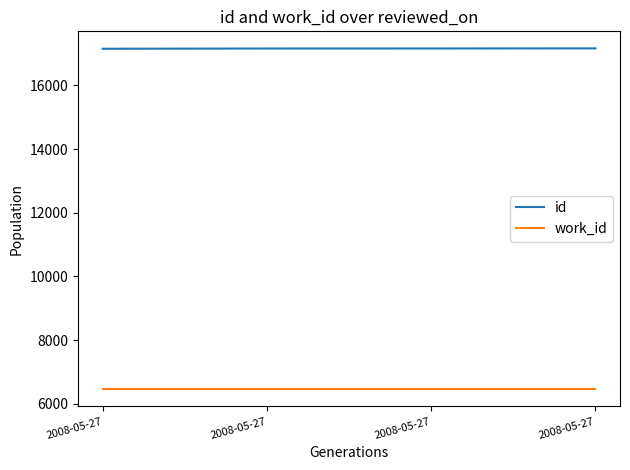

Reading left to right, what are all the values shown in this chart?

id: 17152	17160	17161	17164
work_id: 6456	6456	6456	6456